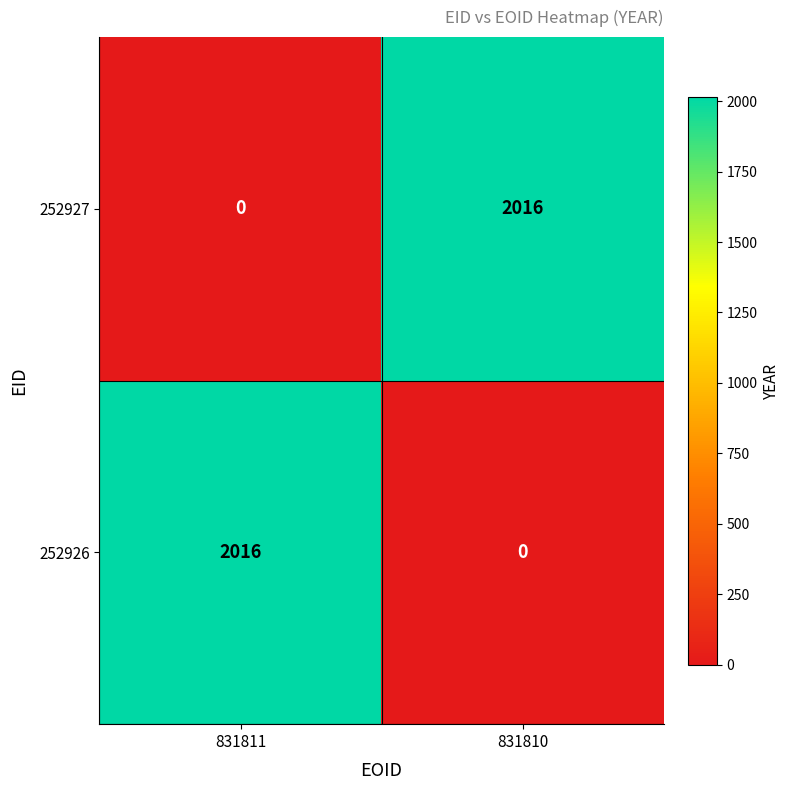

At which label does 252927 reach its peak?

831810